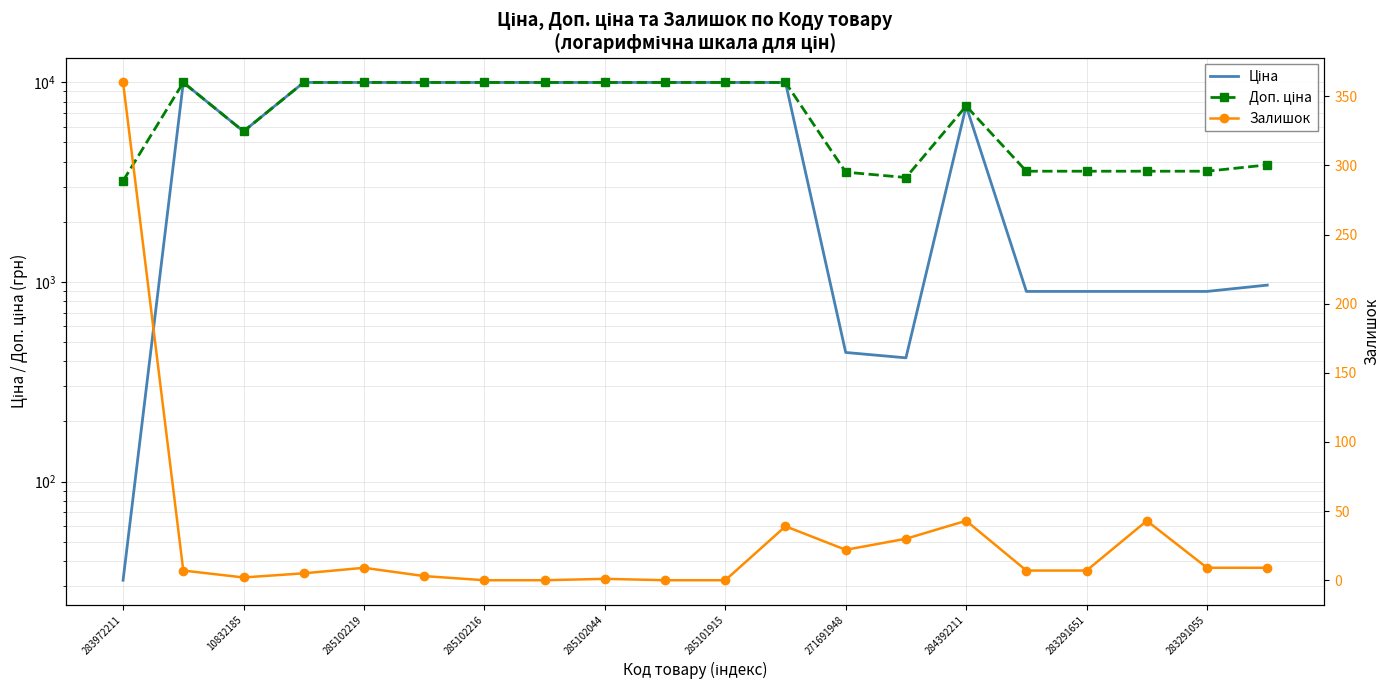

What is the label of the 5th point from the right?

15